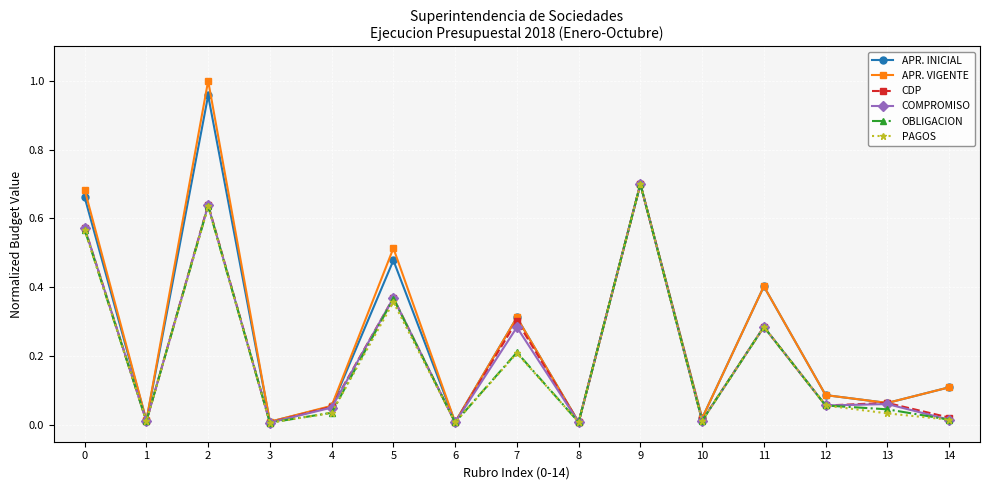

What are all the series names shown in the legend?

APR. INICIAL, APR. VIGENTE, CDP, COMPROMISO, OBLIGACION, PAGOS